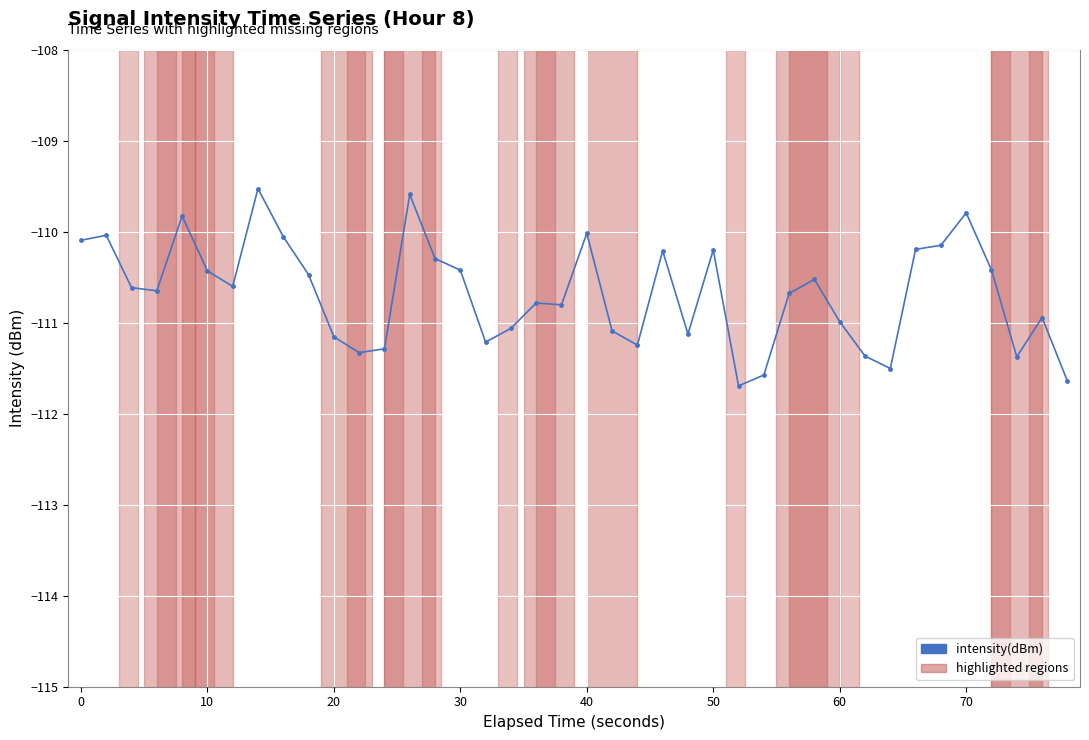

What is the sum of all values?

-4426.9